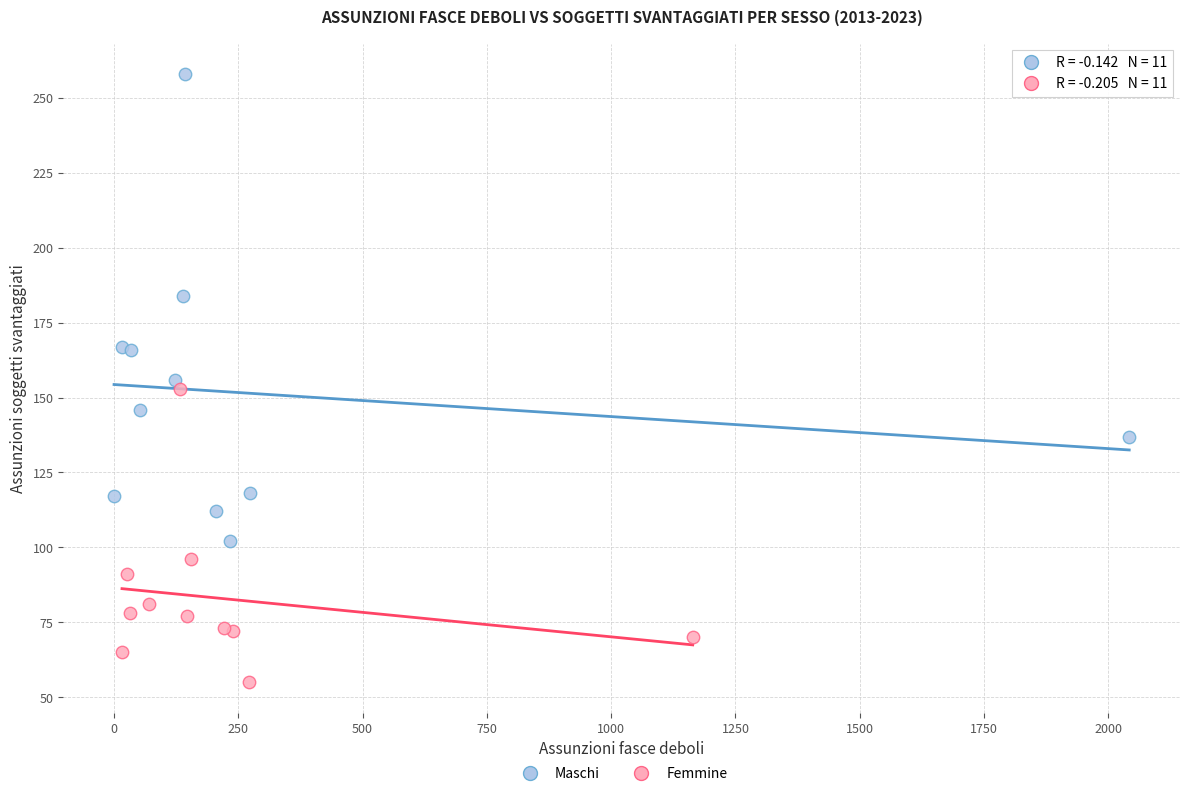

Which series has the largest Y range (max minus min)?

Maschi